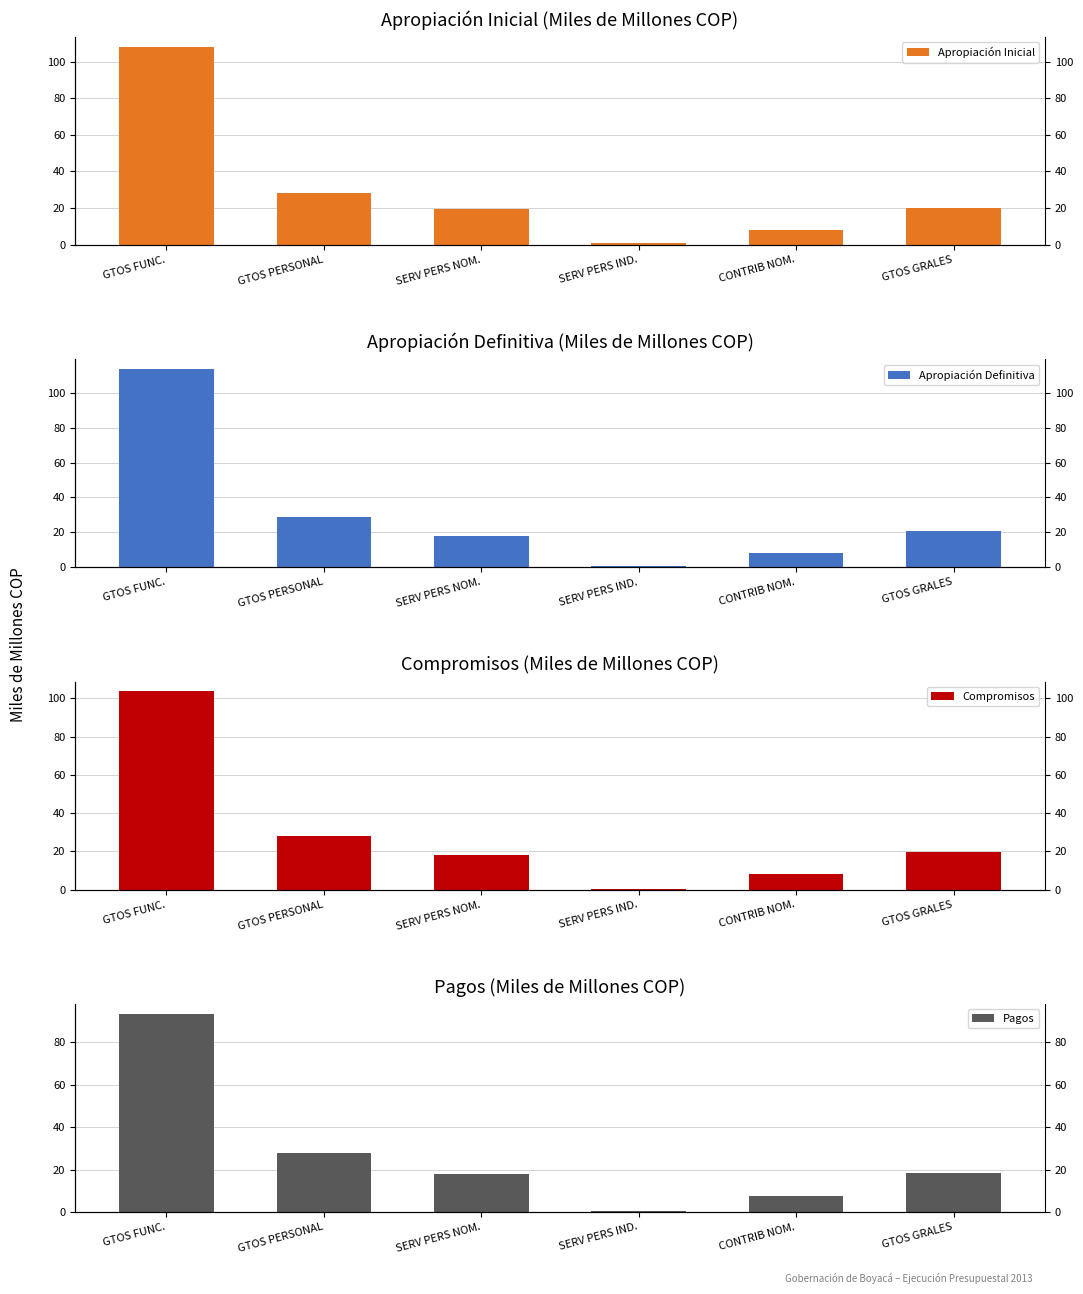

What are all the series names shown in the legend?

Apropiación Inicial, Apropiación Definitiva, Compromisos, Pagos